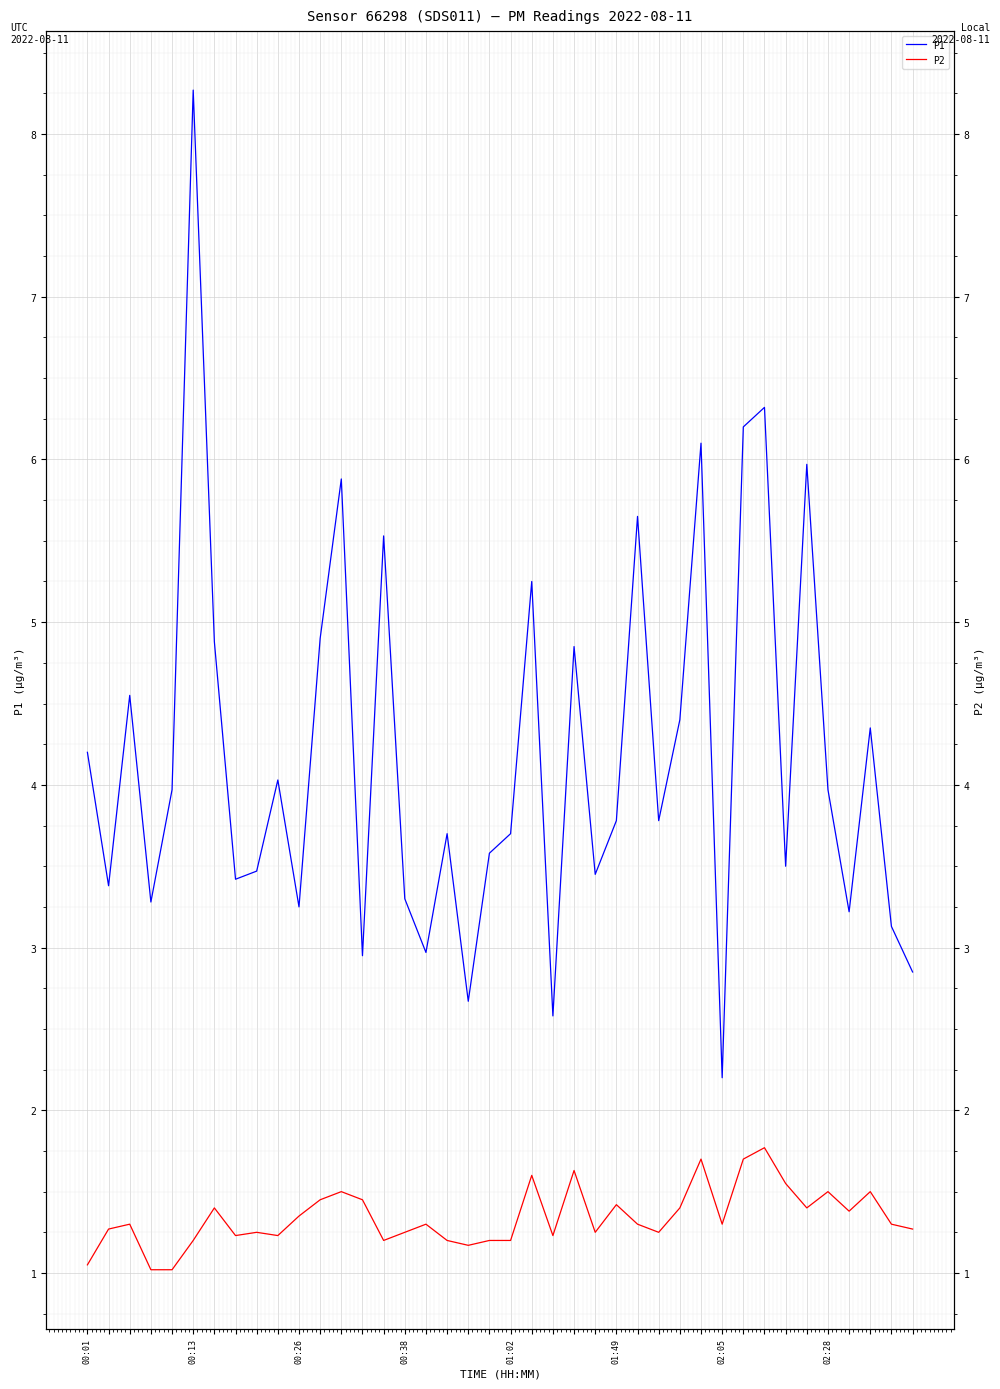

How many data points in P1 are less than 3?

6